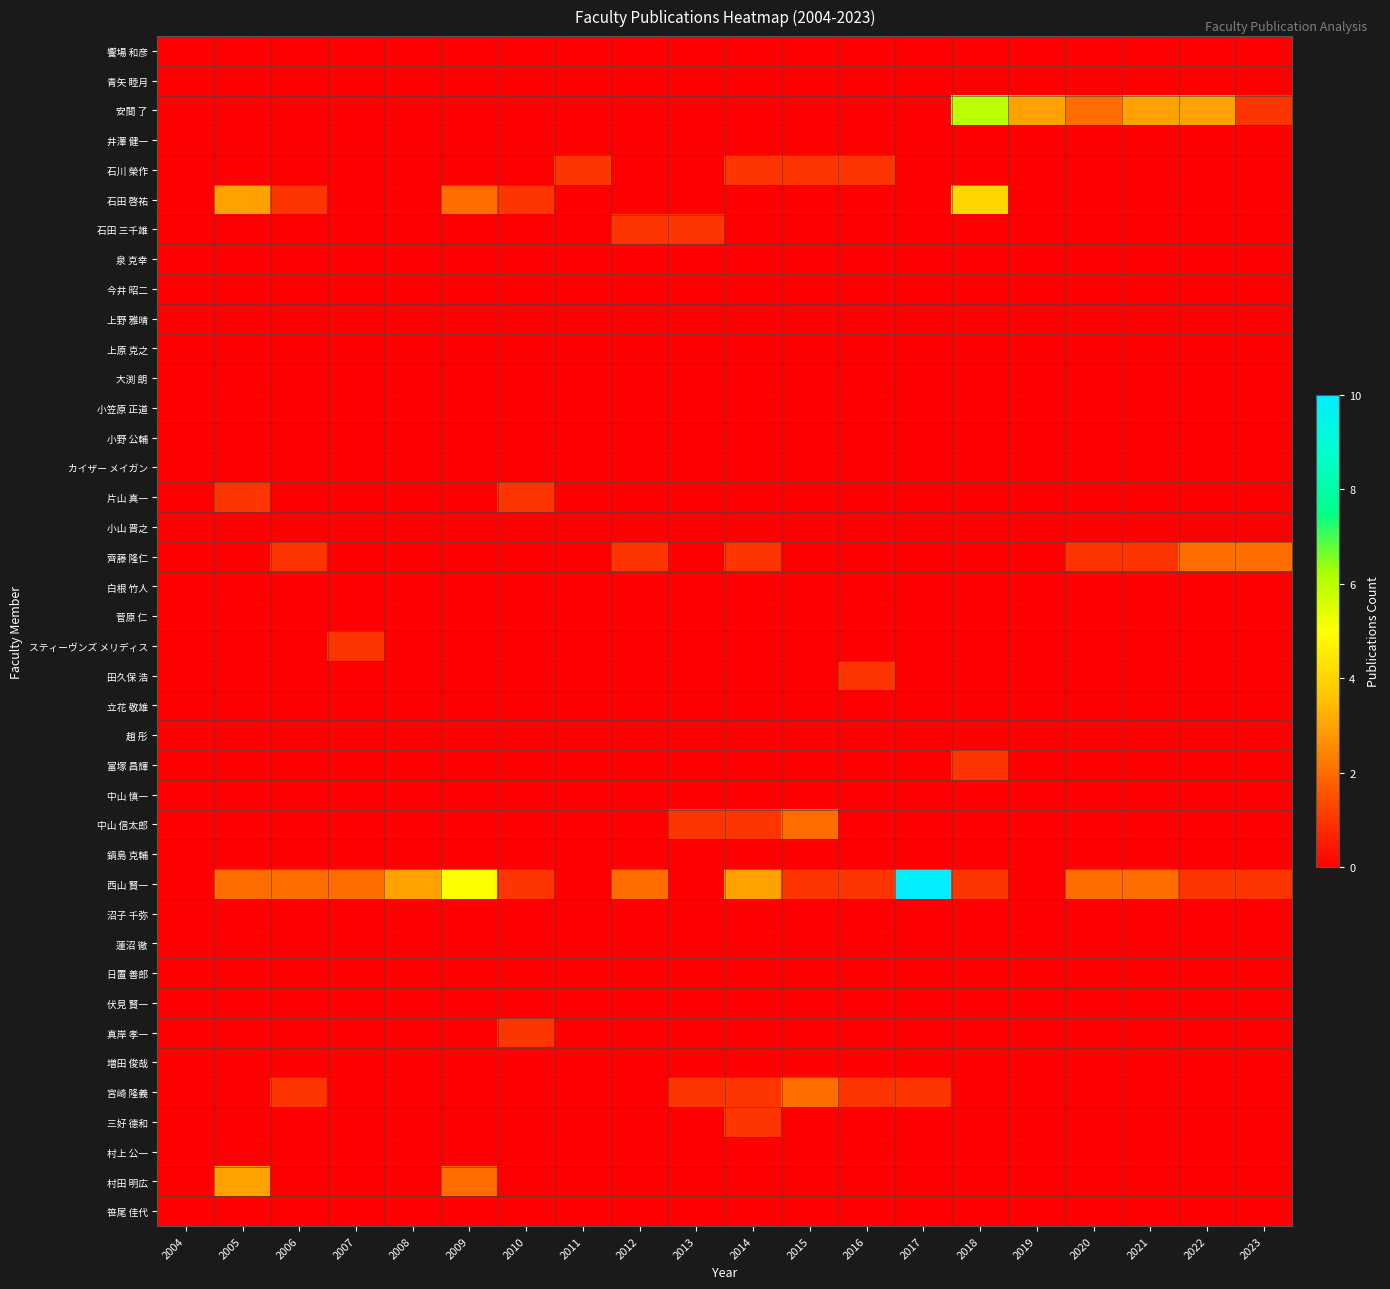

What is the difference between the highest and lowest values at 2016?

1